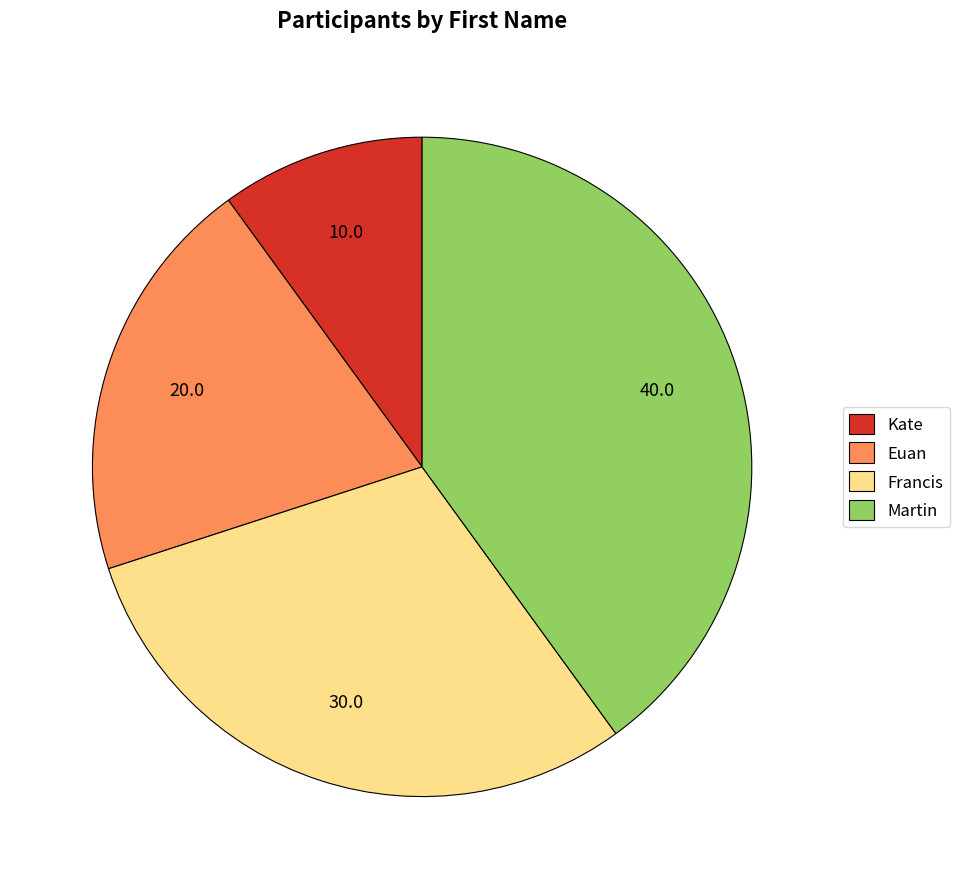

Which slice is the largest?

Martin